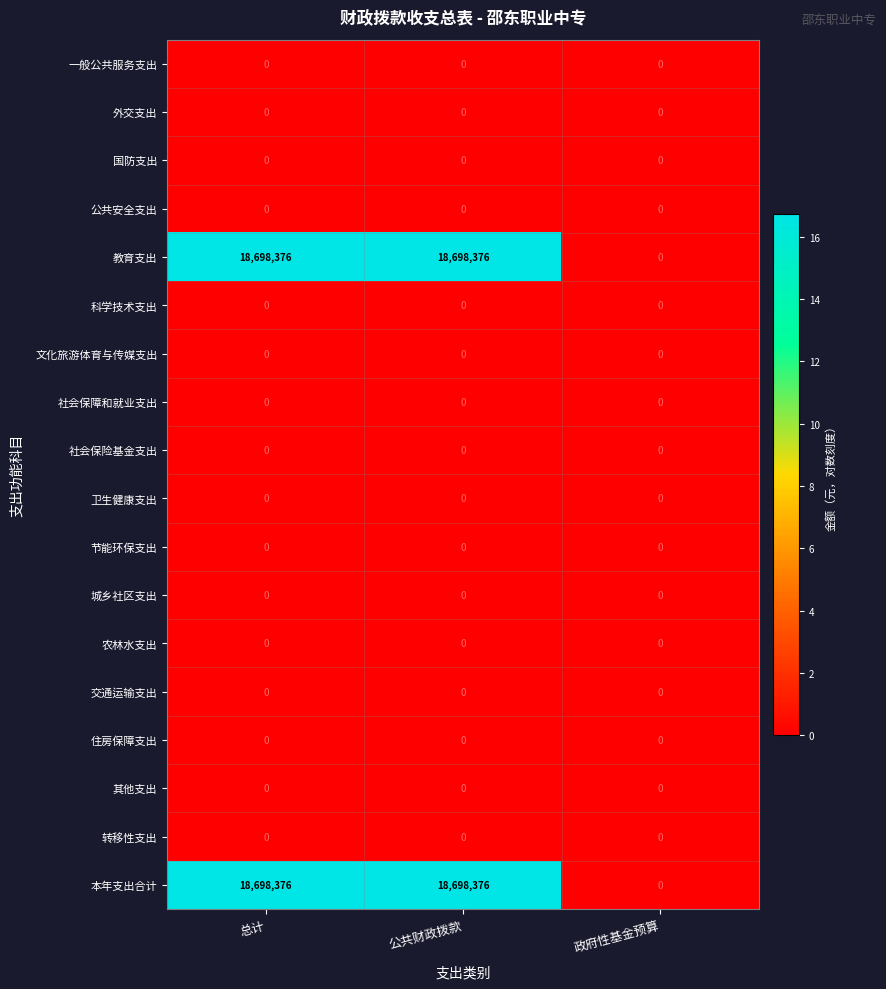

At which label does 本年支出合计 reach its minimum?

政府性基金预算